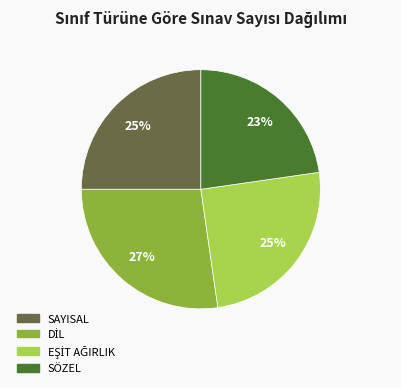

To the nearest percent, what portion does SÖZEL represent?

23%